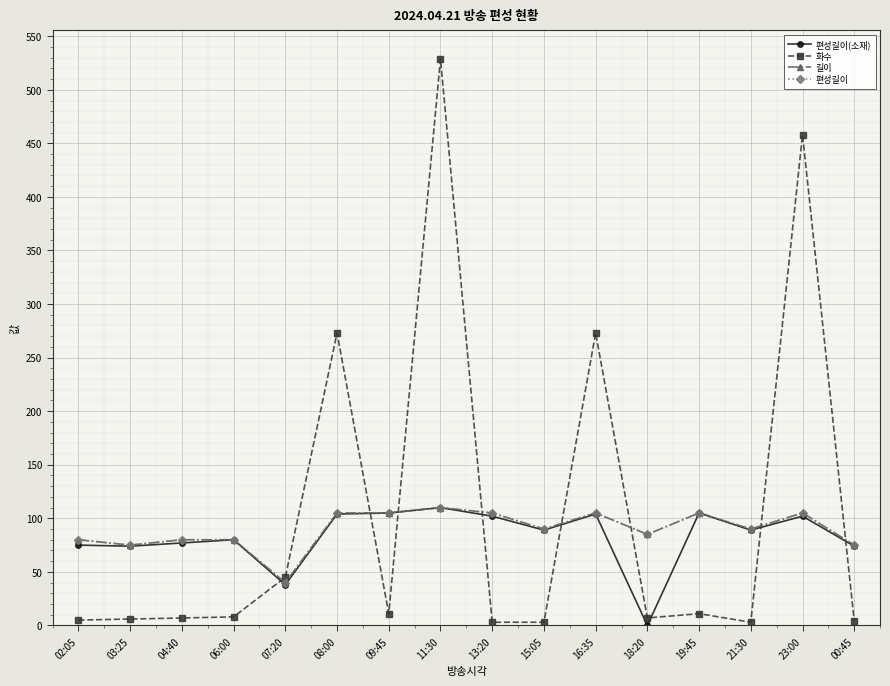

Is it true that 화수 equals 3 at 13:20?

True